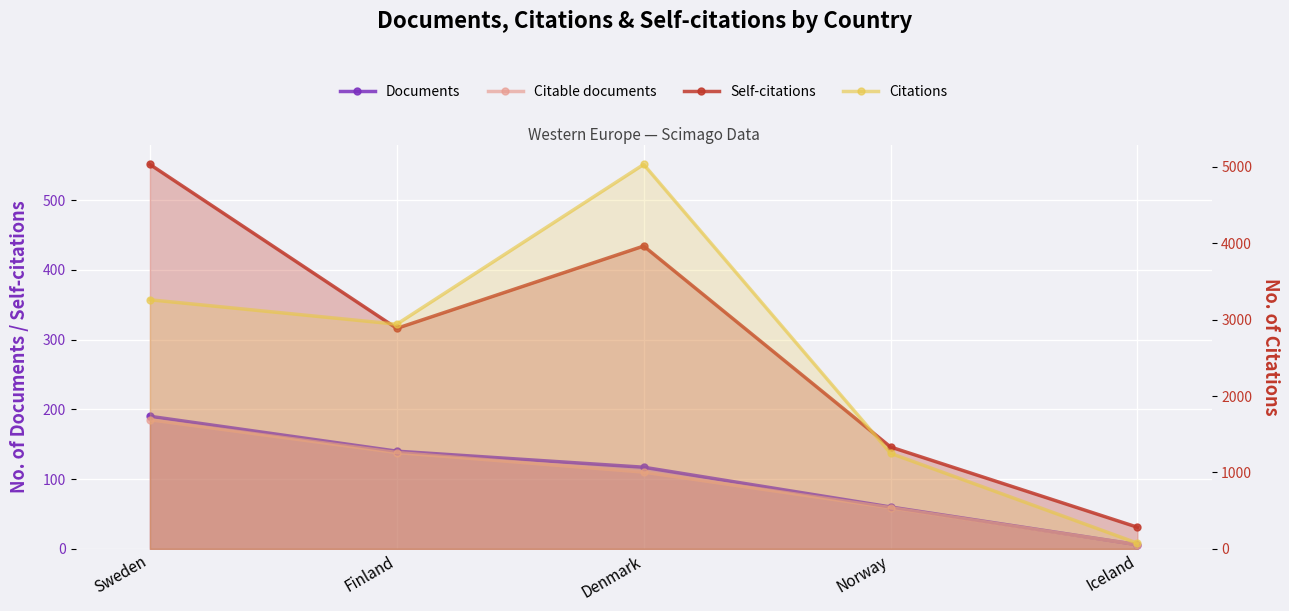

How many lines are shown in the chart?

4